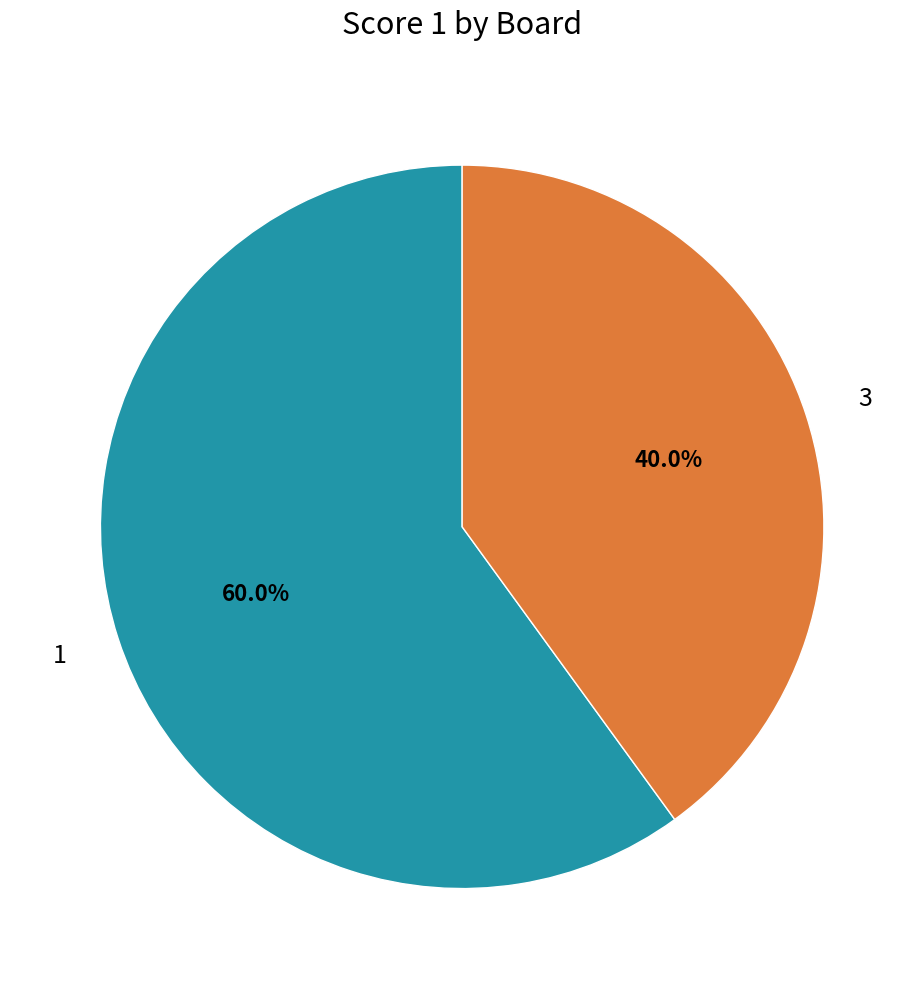

Is it true that 3 is 40% of the pie?

True